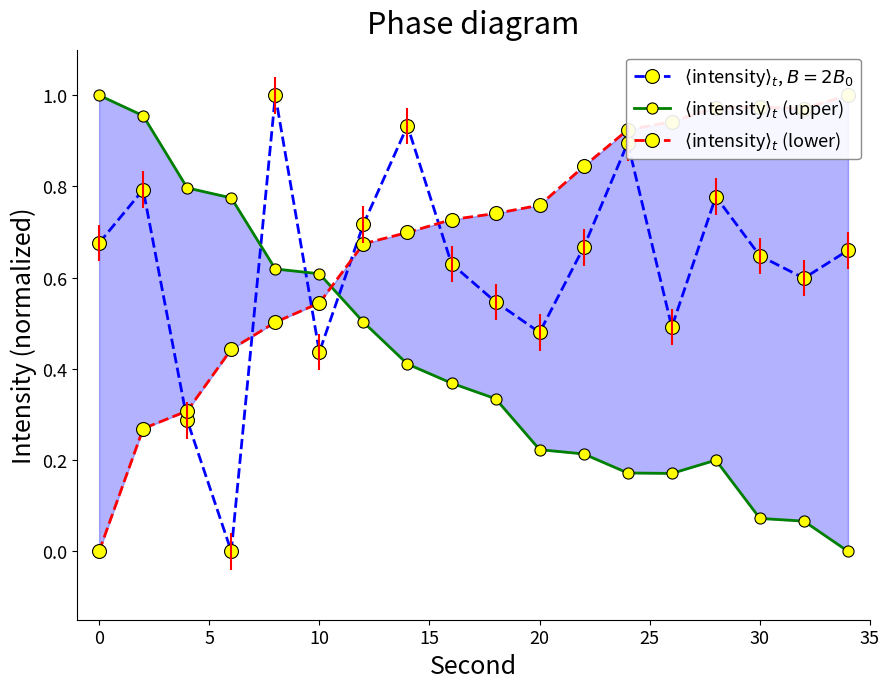

The value of $\langle$intensity$\rangle_t$ (lower) at 30 is 0.3. True or false?

False